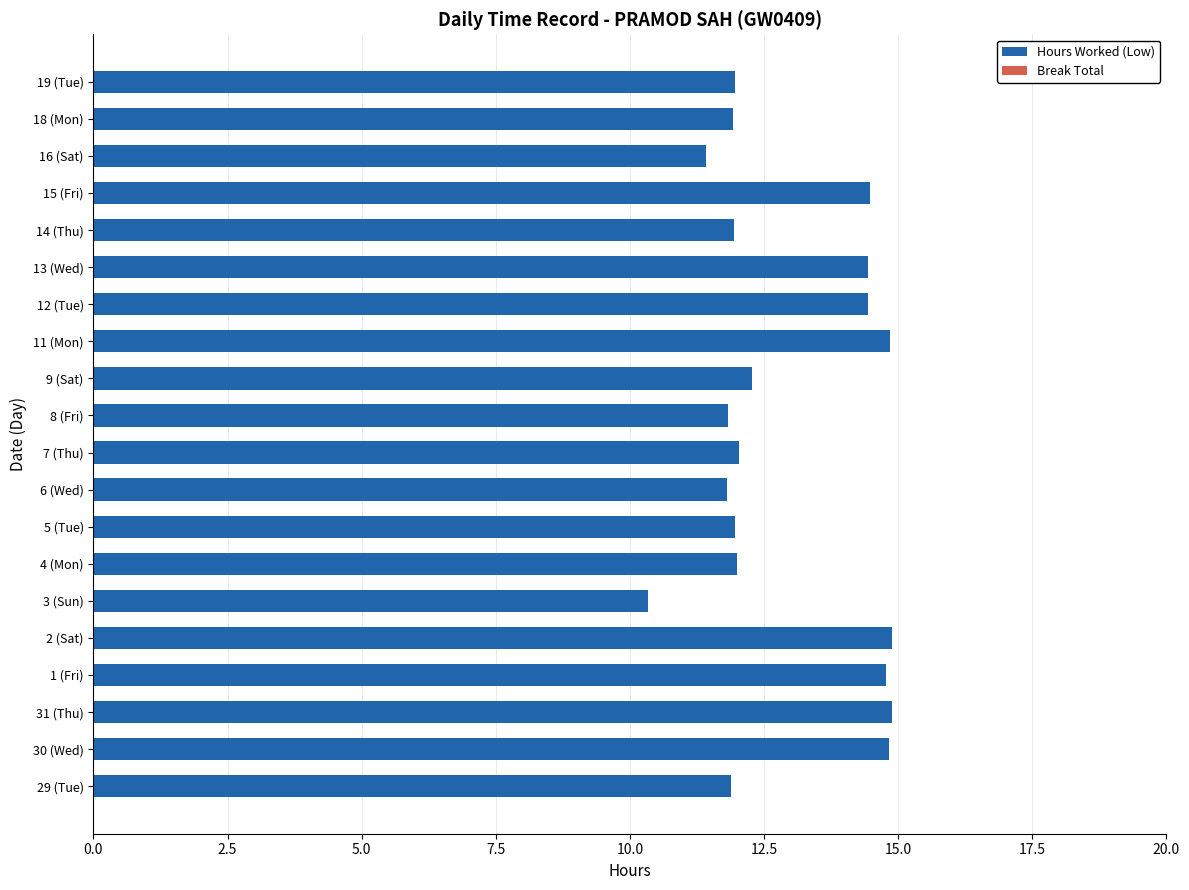

How many categories are shown in the chart?

20